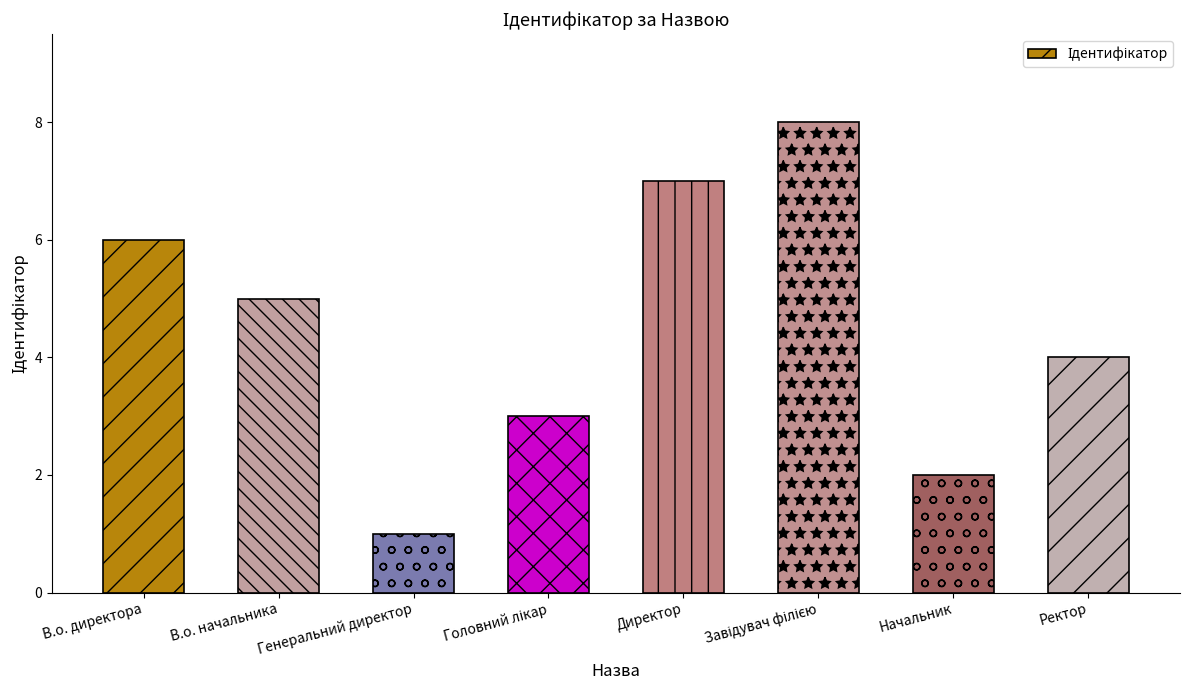

At which category does the chart reach its minimum across all series?

Генеральний директор